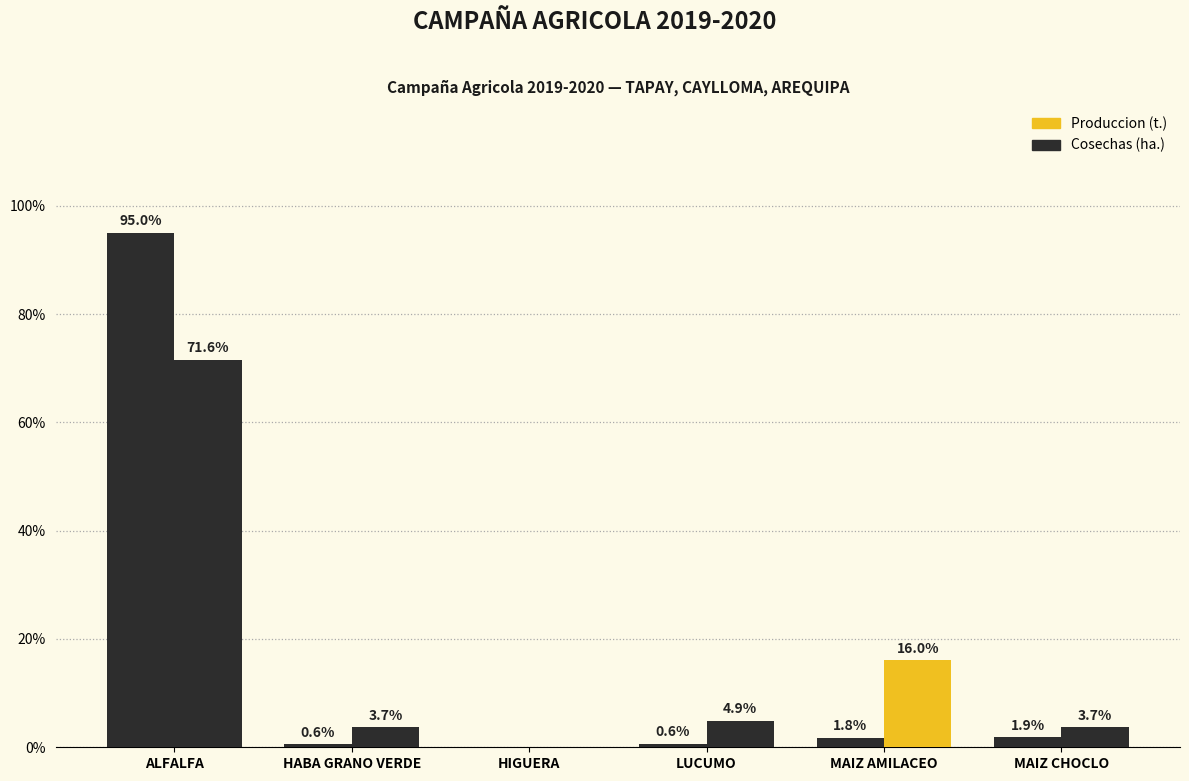

Reading right to left, list all the values displayed in this chart.

Produccion (t.): MAIZ CHOCLO=1.9	MAIZ AMILACEO=1.8	LUCUMO=0.6	HIGUERA=0.0	HABA GRANO VERDE=0.6	ALFALFA=95.0
Cosechas (ha.): MAIZ CHOCLO=3.7	MAIZ AMILACEO=16.0	LUCUMO=4.9	HIGUERA=0.0	HABA GRANO VERDE=3.7	ALFALFA=71.6